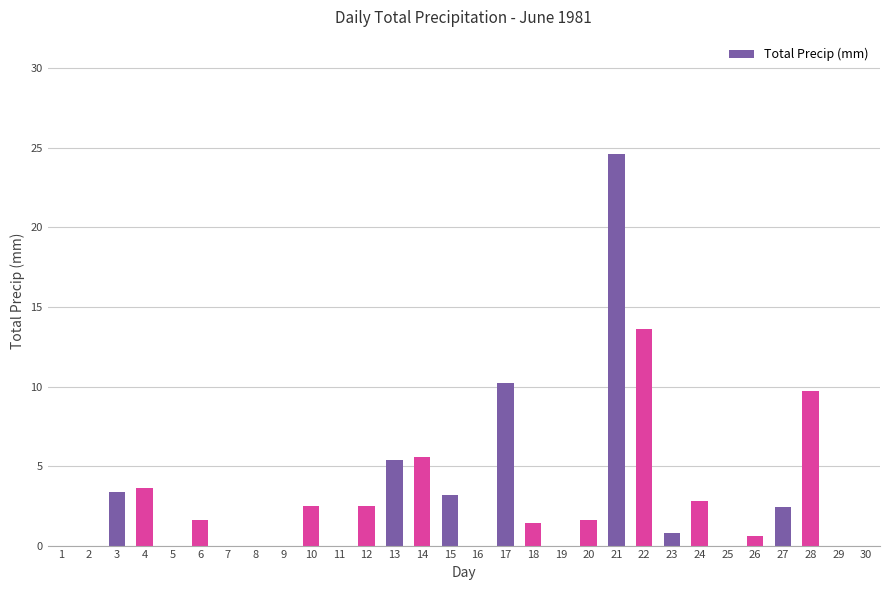

Approximately how many times larger is the value at 17 compared to 21?

0.4